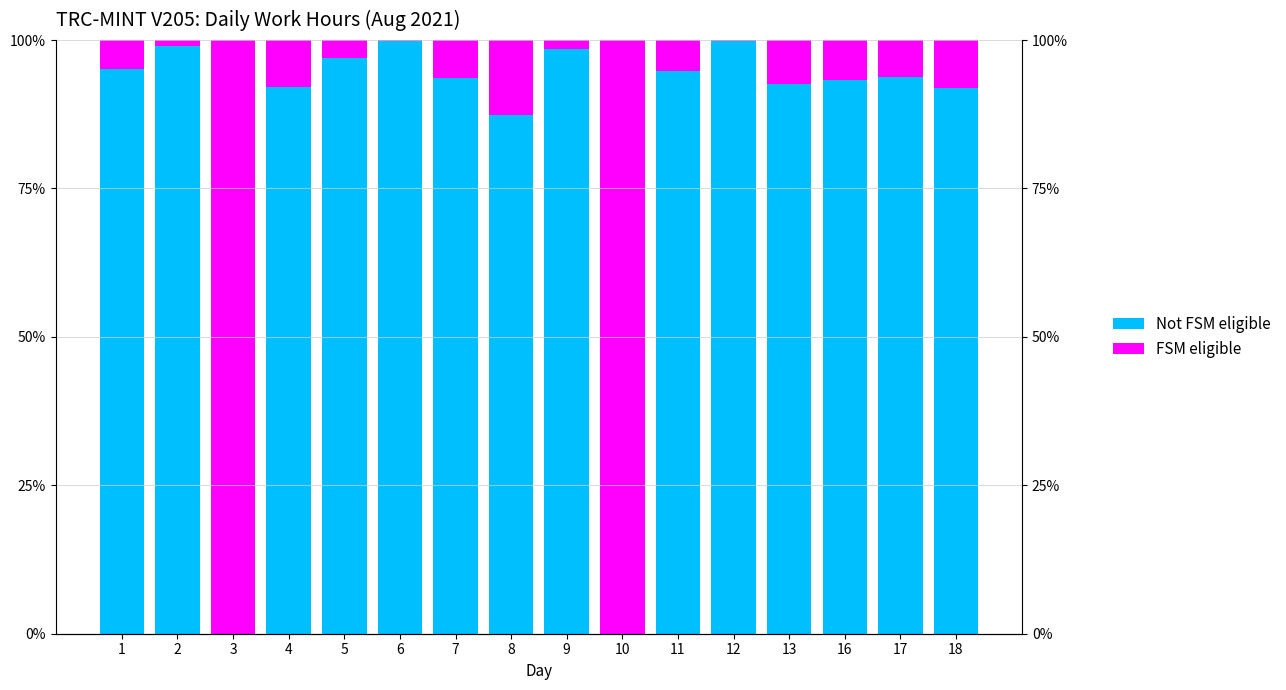

How many series are shown in this chart?

2